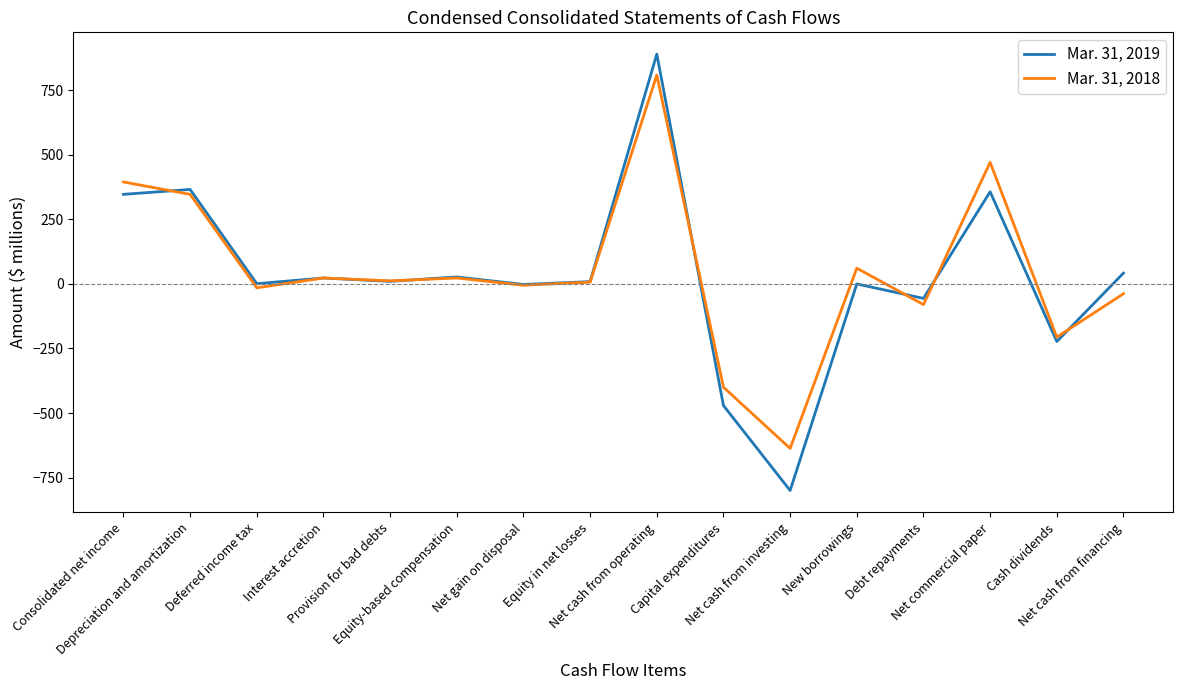

What is the smallest value displayed?

-800